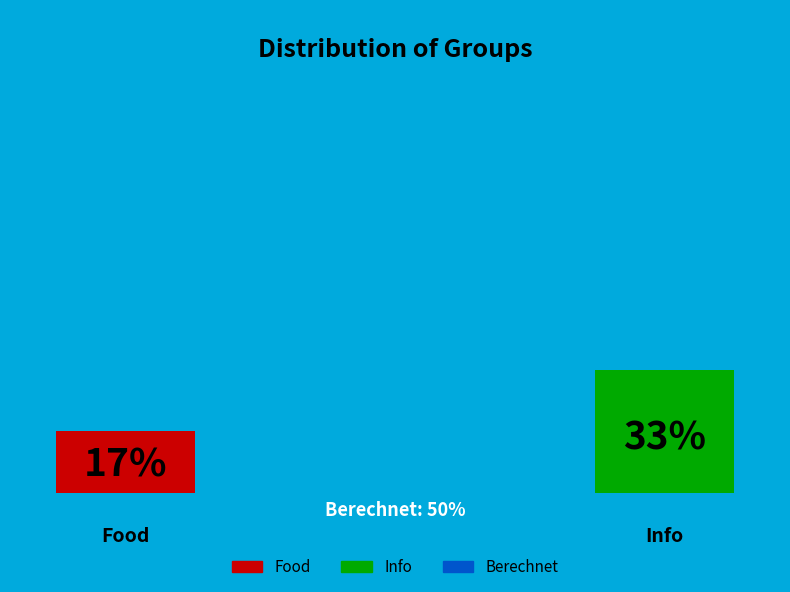

How many slices are in this pie chart?

3